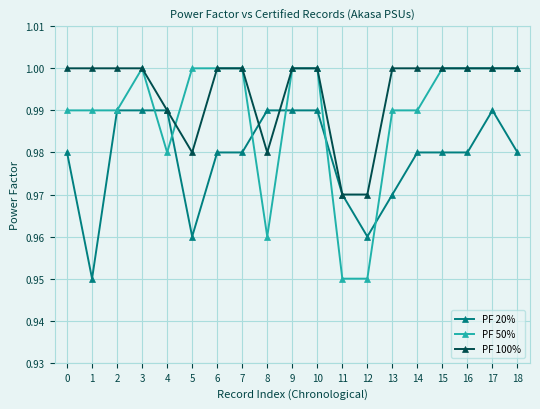

Rank the series by their average value, from highest to lowest.

PF 100%, PF 50%, PF 20%